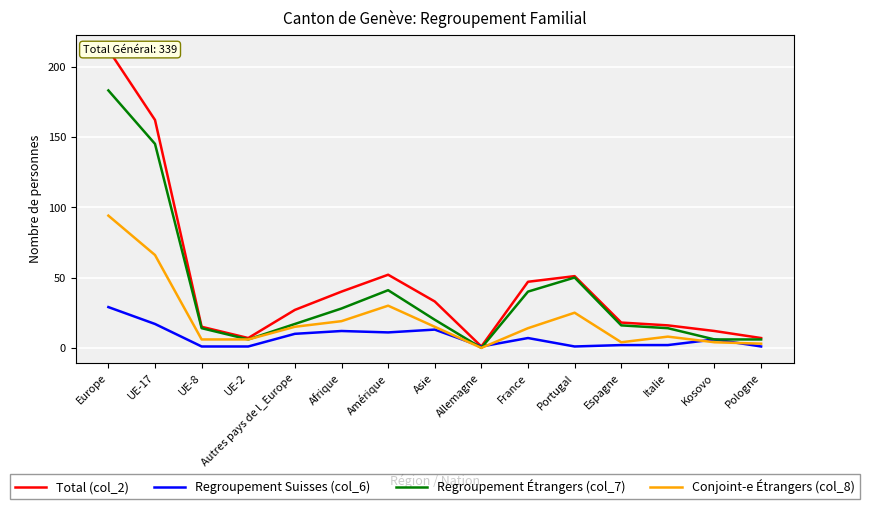

At which category does Total (col_2) reach its first local valley?

UE-2